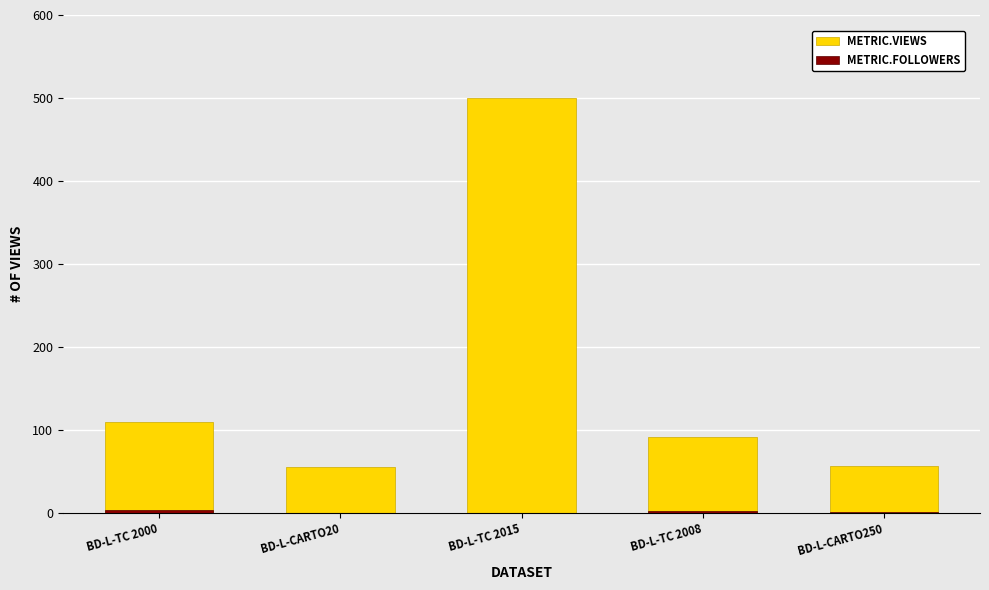

What is the total value across all series at BD-L-TC 2008?

94